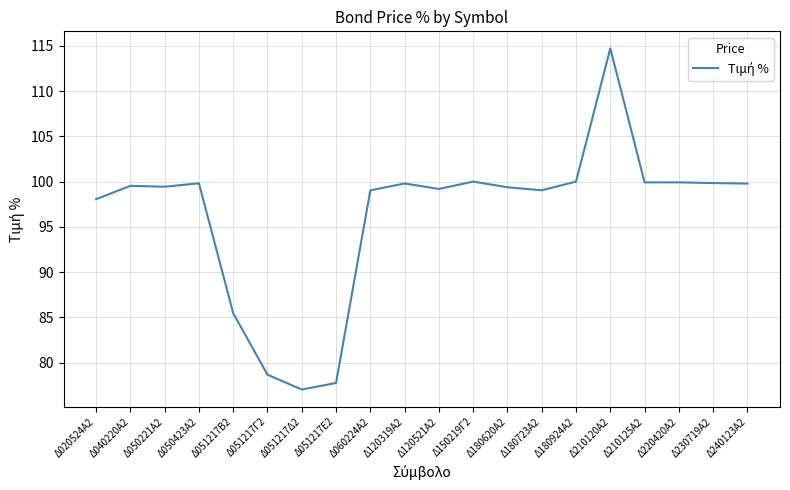

What position from the left is Δ180620Α2?

13